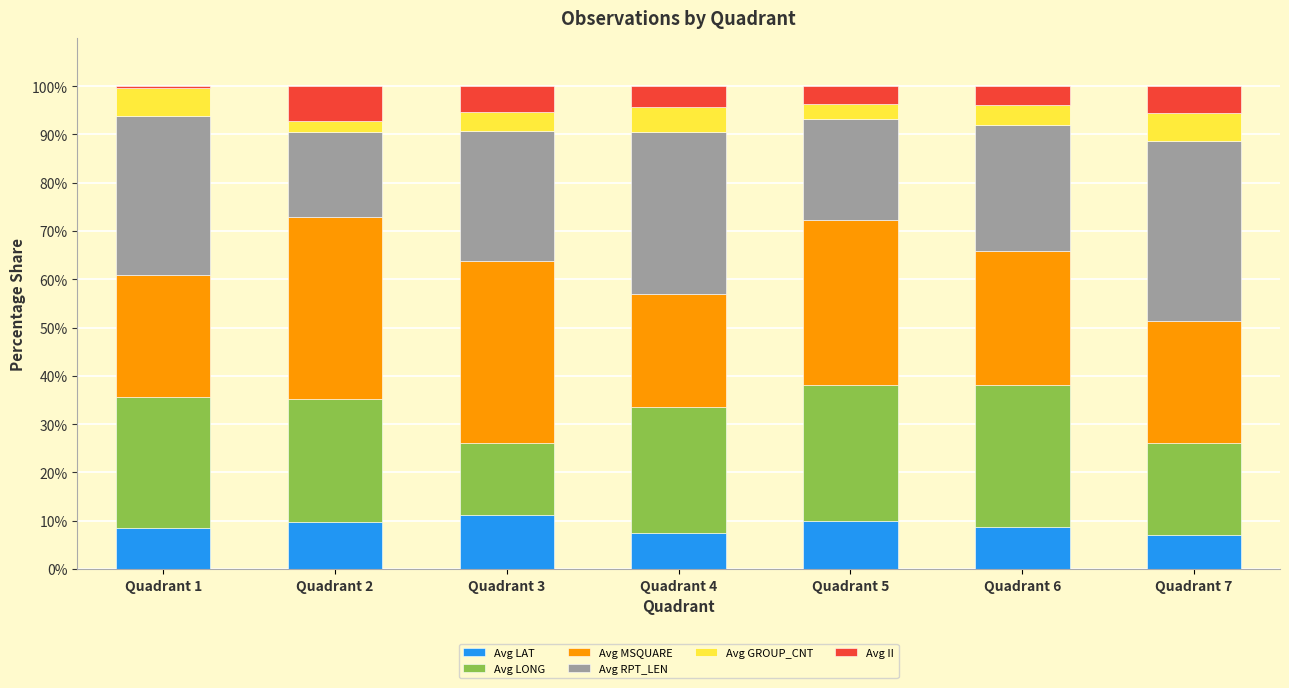

What is the total value across all series at Quadrant 5?

100.0